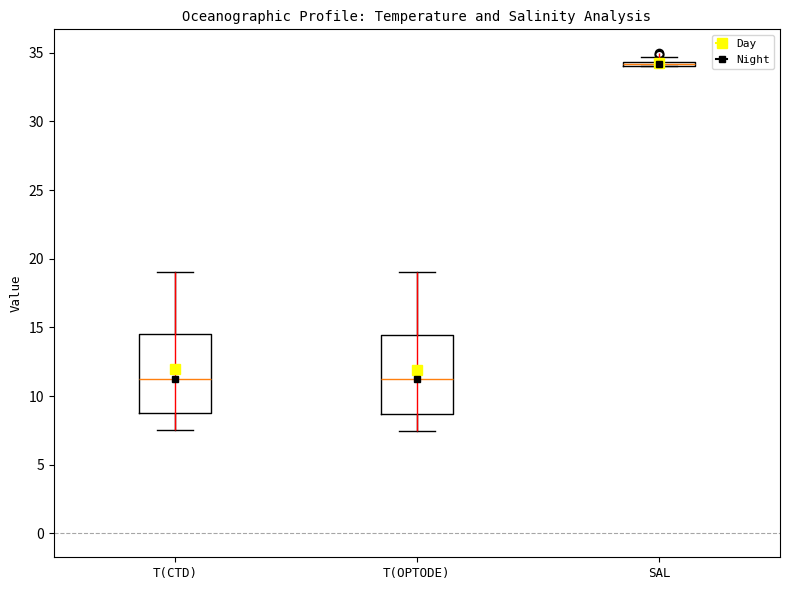

Where is the lower edge of the box for SAL on the y-axis? The values are not printed on the chart, so give them approximately, as read against the axis.

34.0